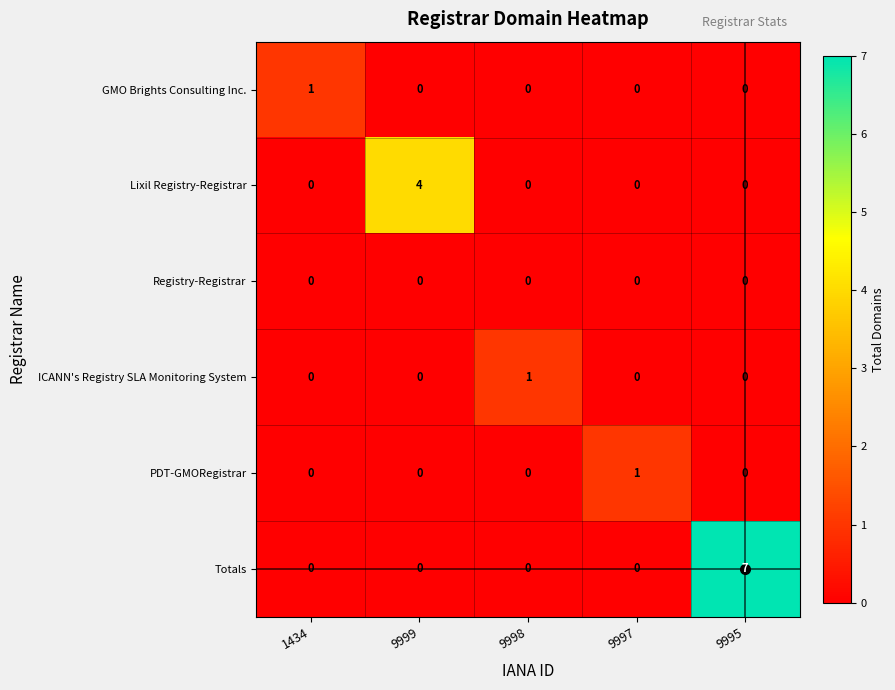

What is the greatest value displayed?

7